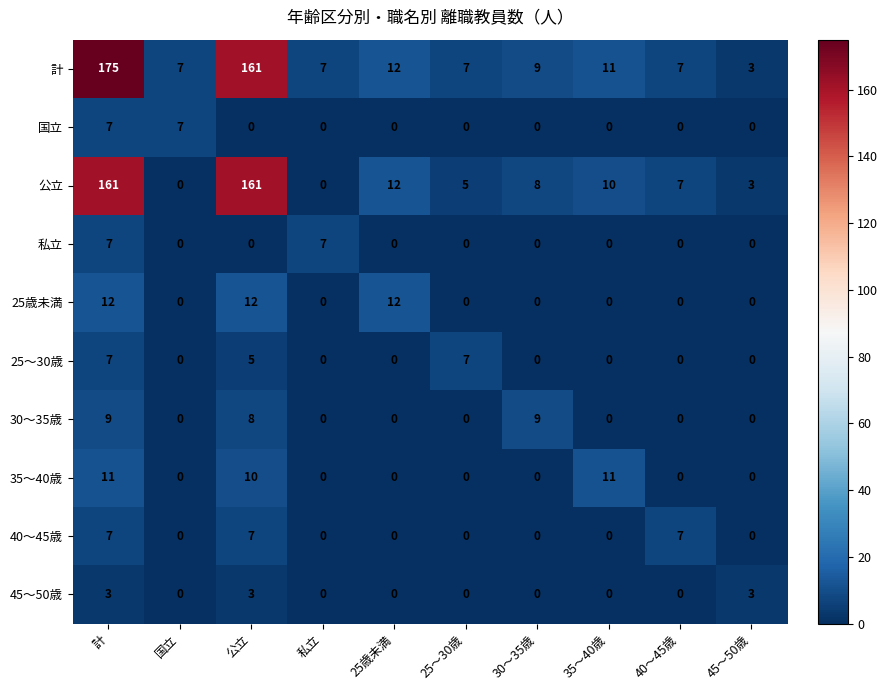

Which series has the widest spread of values?

計